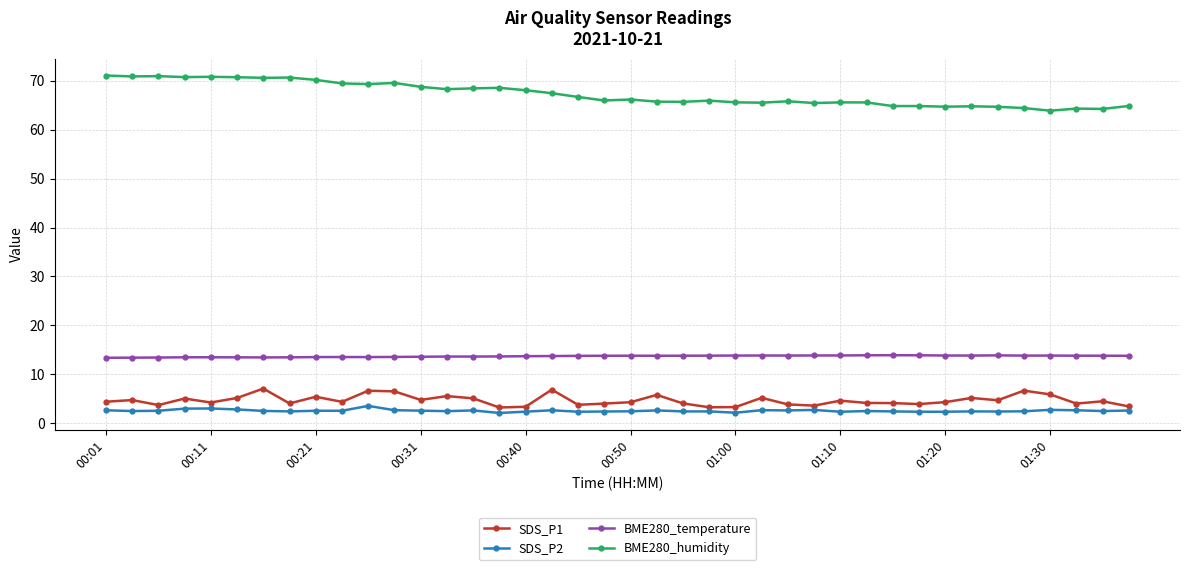

Count the BME280_temperature values in the range 13 to 14.

40